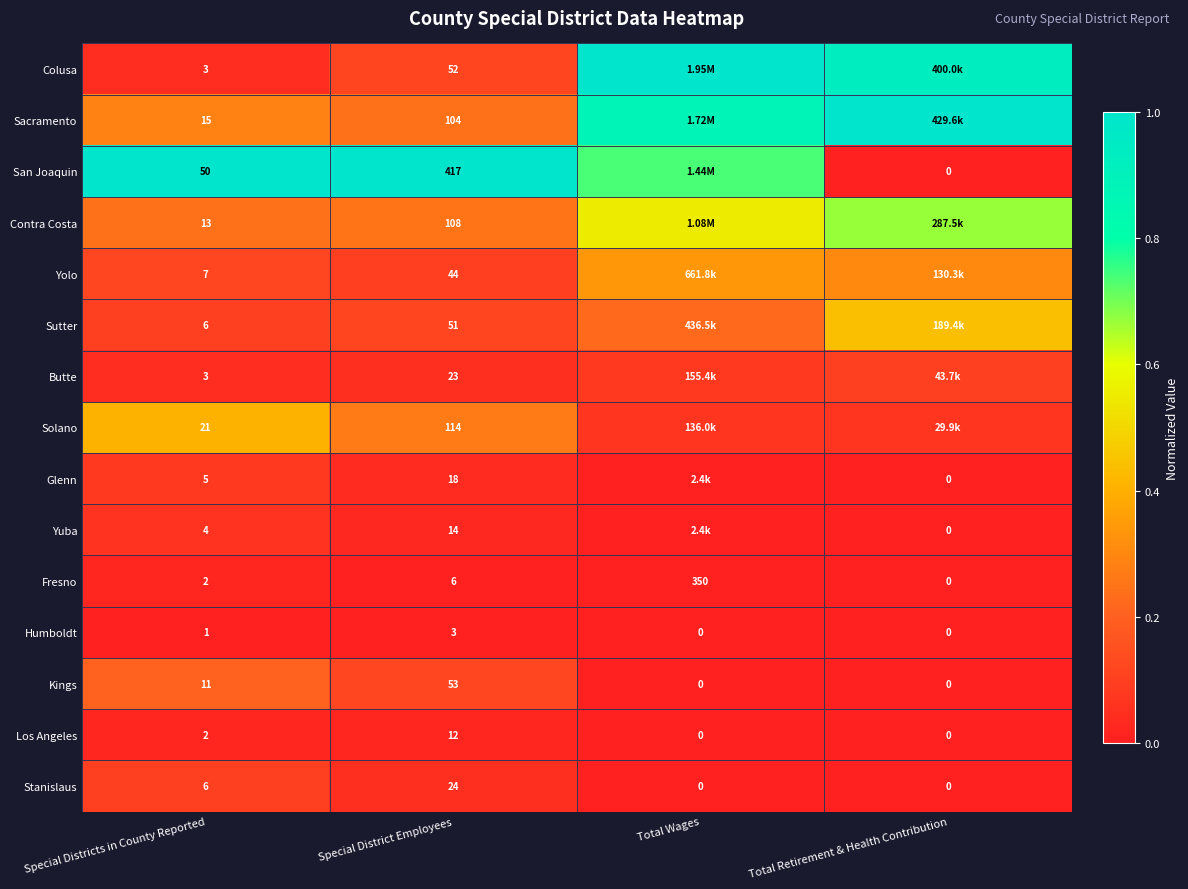

At which label is Los Angeles closest to 6?

Special Districts in County Reported